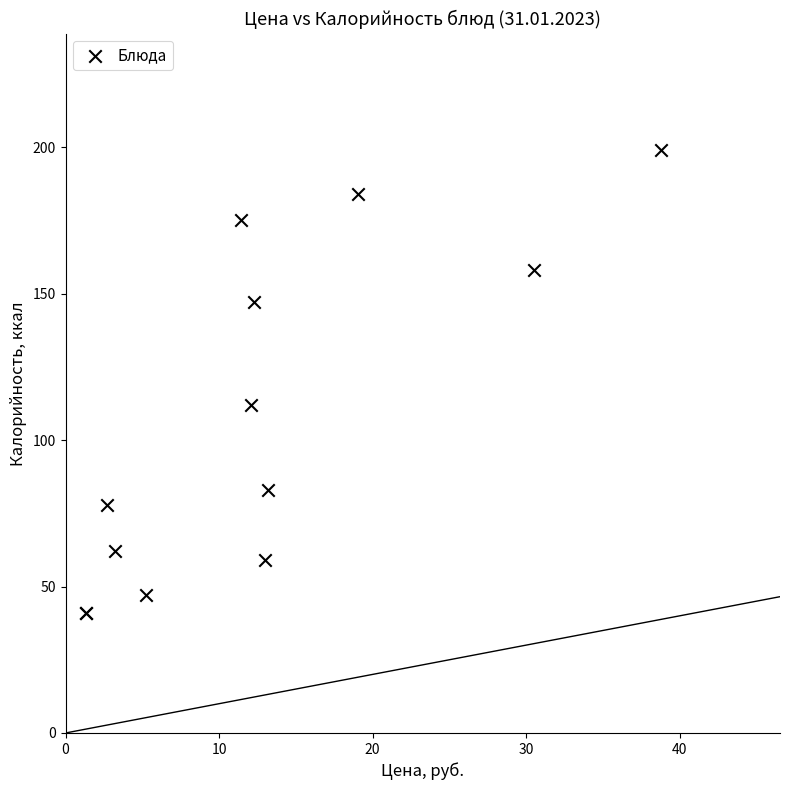

What Y value in the scatter plot is closest to 120?

112